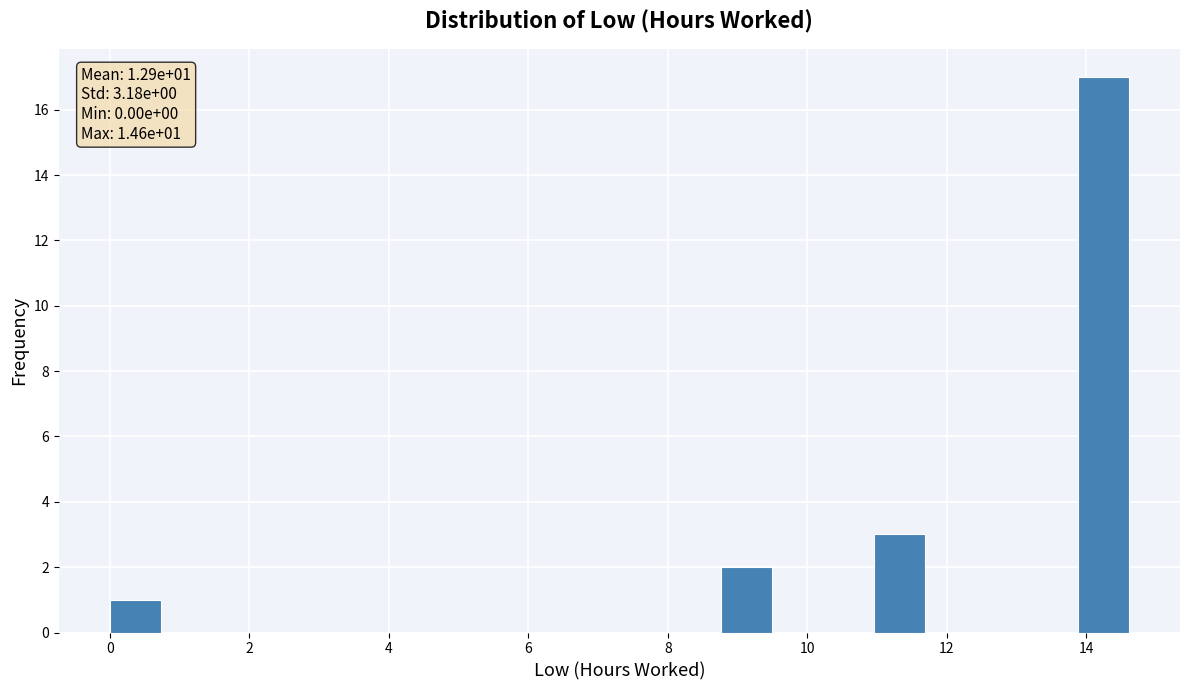

Around what value on the x-axis is the tallest bar? Give the approximate position of its centre, as read against the axis.

14.2